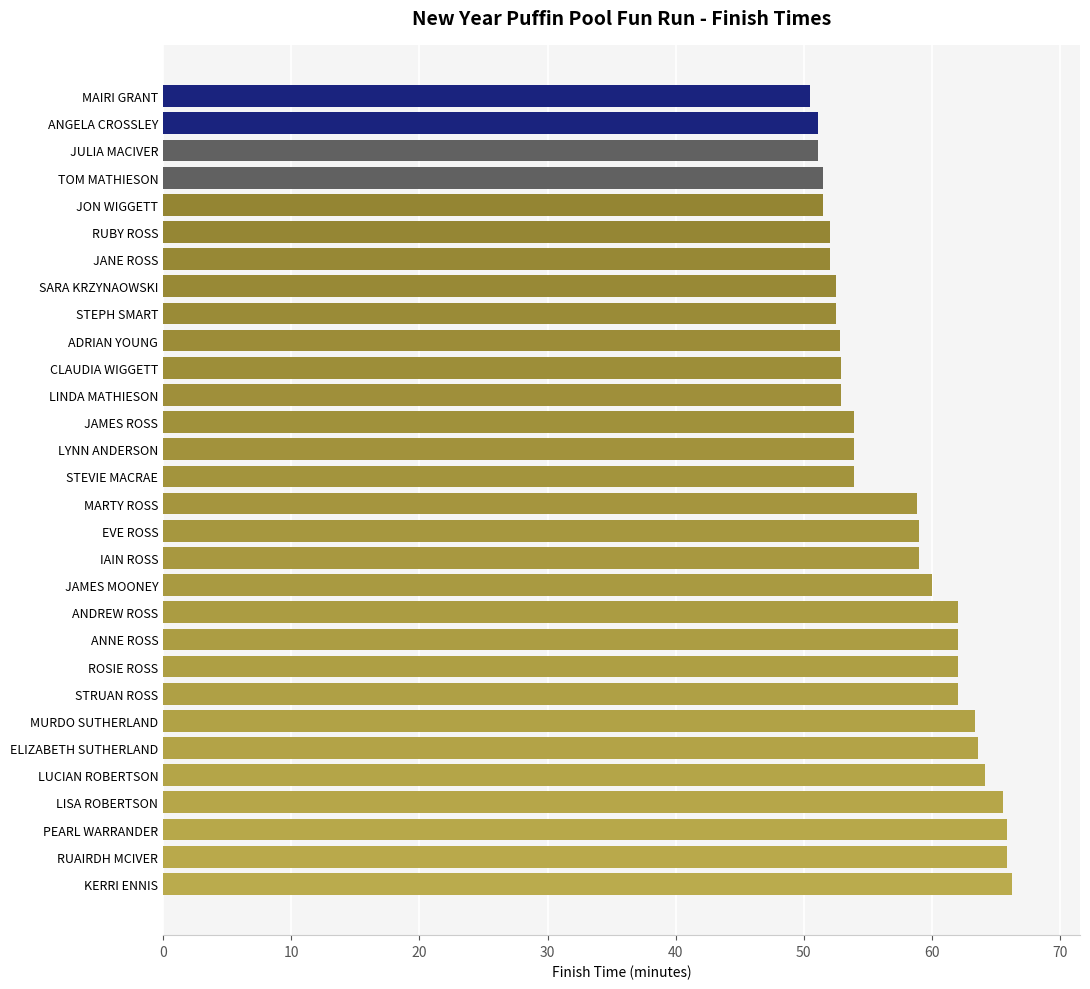

What is the change in value from MURDO SUTHERLAND to IAIN ROSS?

-4.3